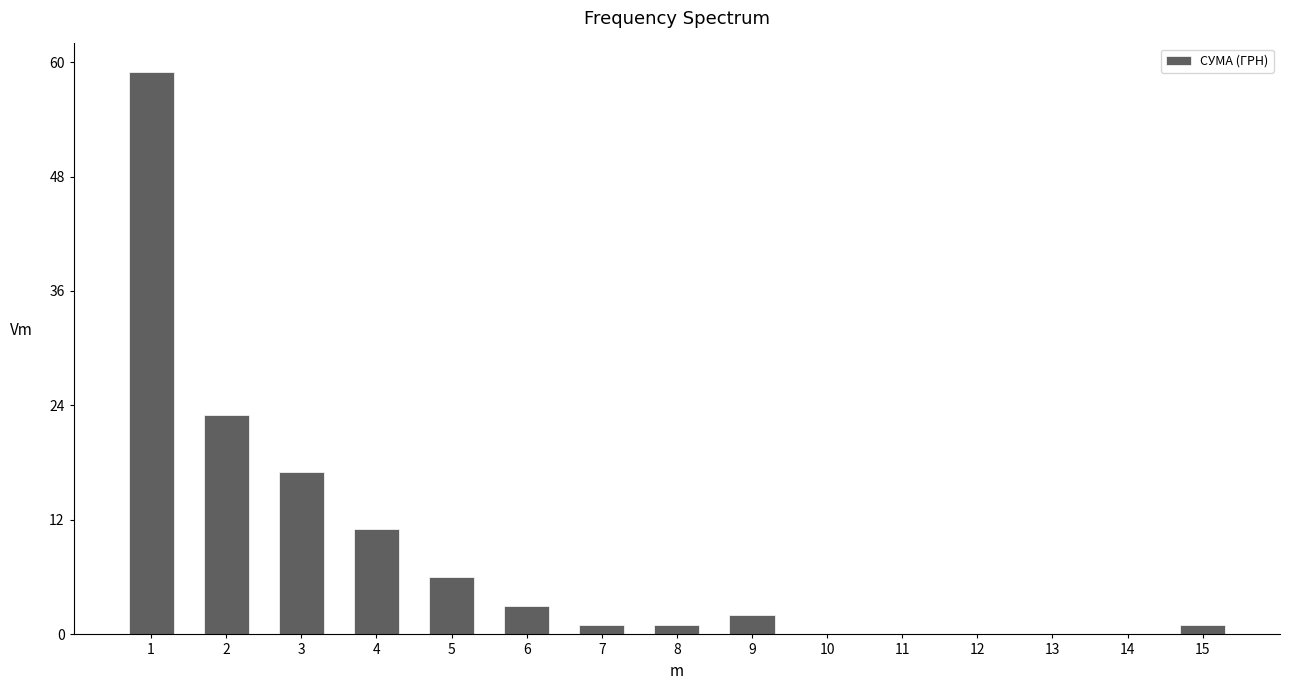

Reading left to right, transcribe all the data shown in this chart.

1=59	2=23	3=17	4=11	5=6	6=3	7=1	8=1	9=2	10=0	11=0	12=0	13=0	14=0	15=1